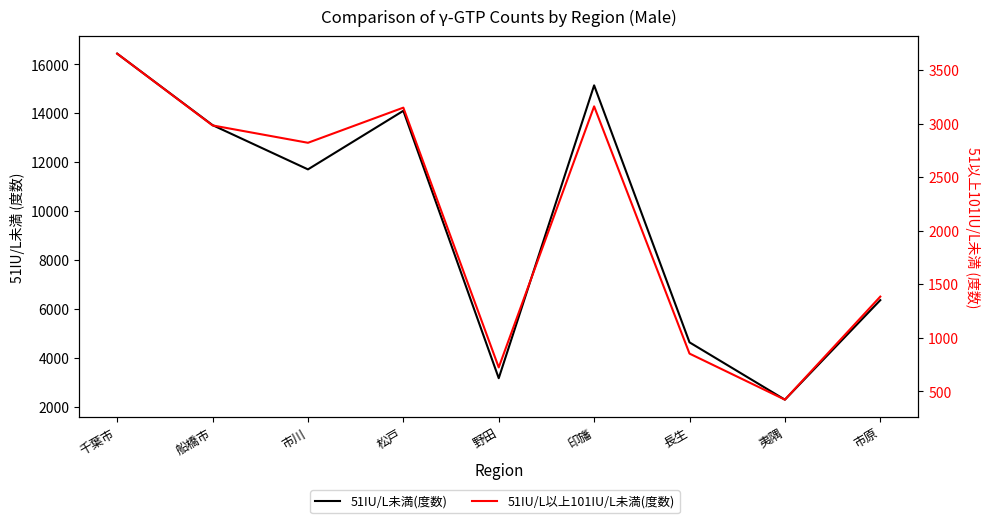

The 51IU/L未満(度数) series shows 4108 at 市原. True or false?

False